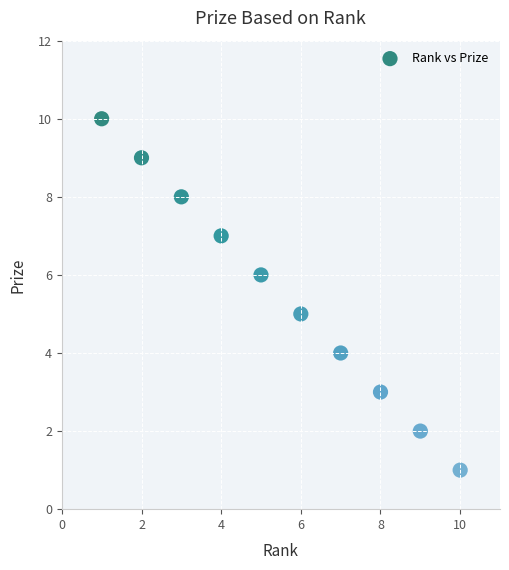

What is the range of X values (max minus min)?

9